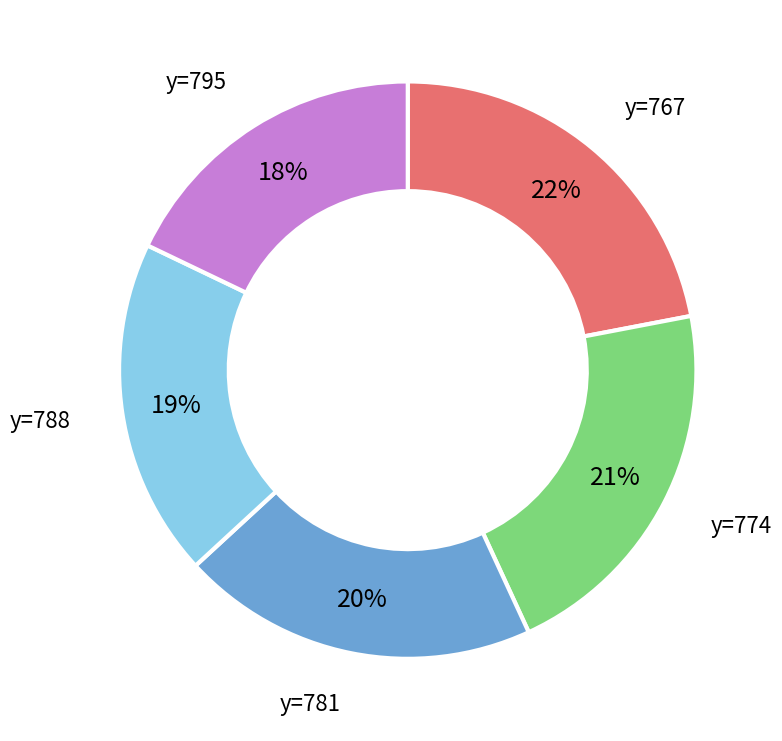

Count the number of slices in the pie.

5